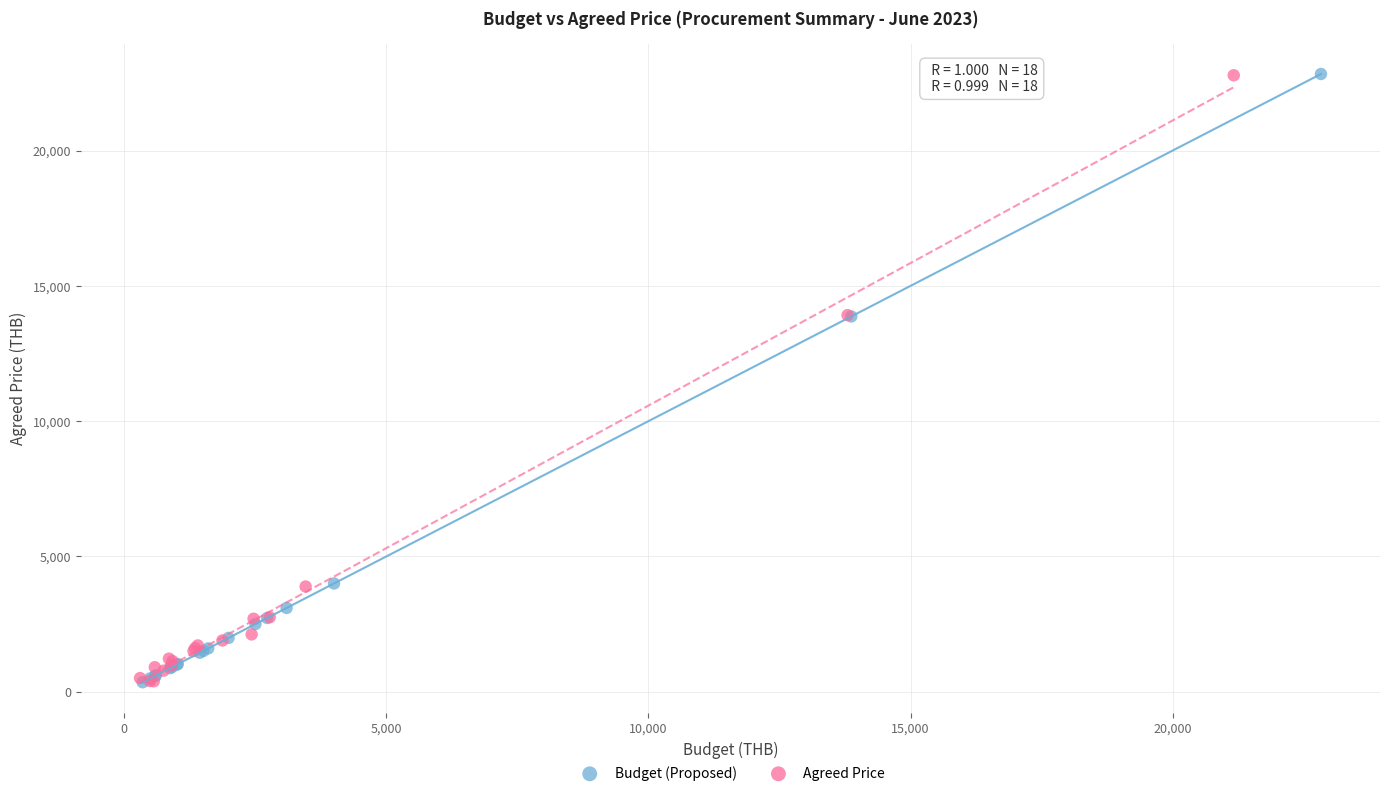

What are all the series names shown in the legend?

Budget (Proposed), Agreed Price